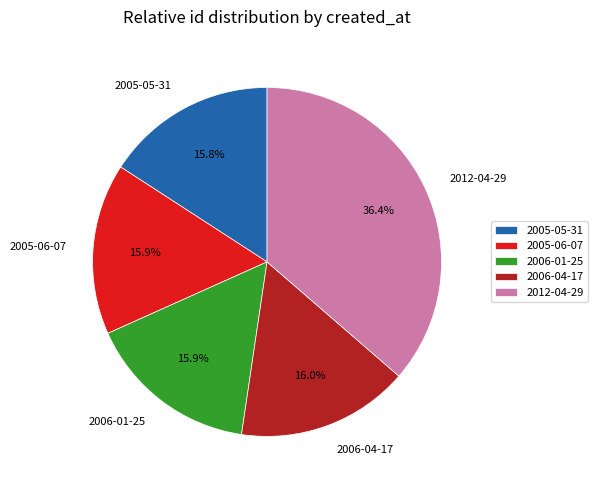

Count the number of slices in the pie.

5